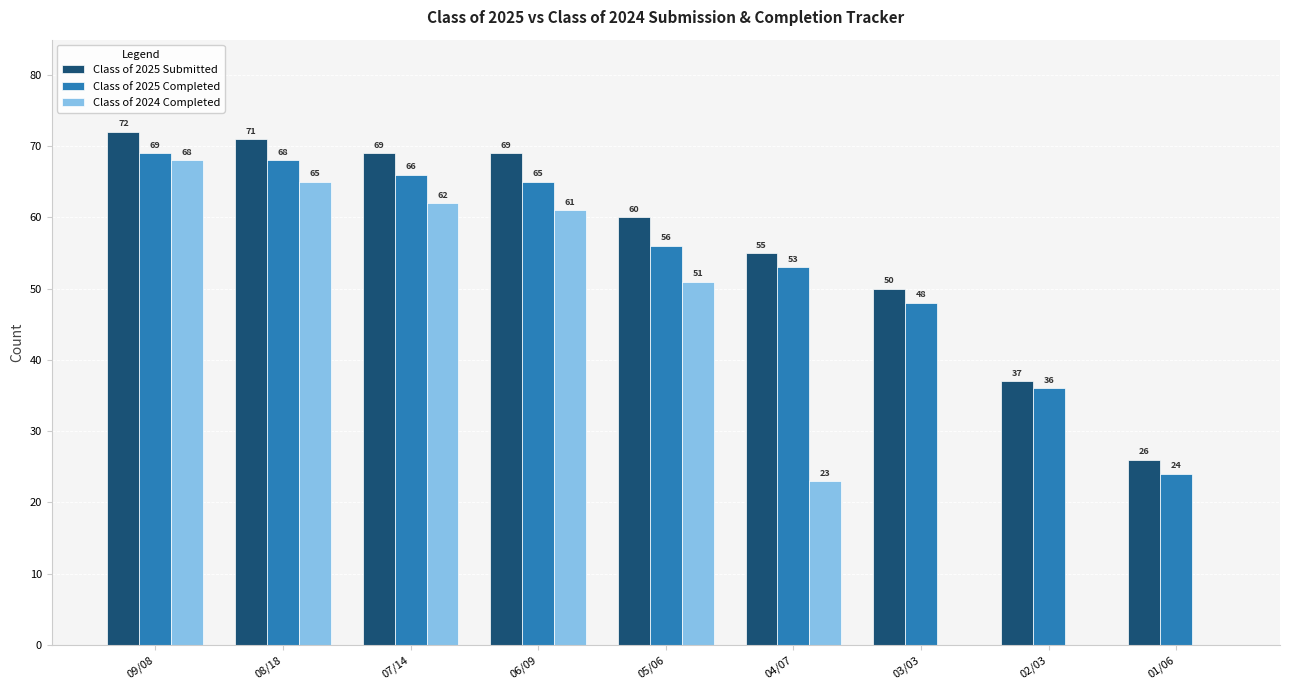

Is the value of Class of 2025 Submitted at 08/18 greater than the value of Class of 2025 Completed at 01/06?

Yes